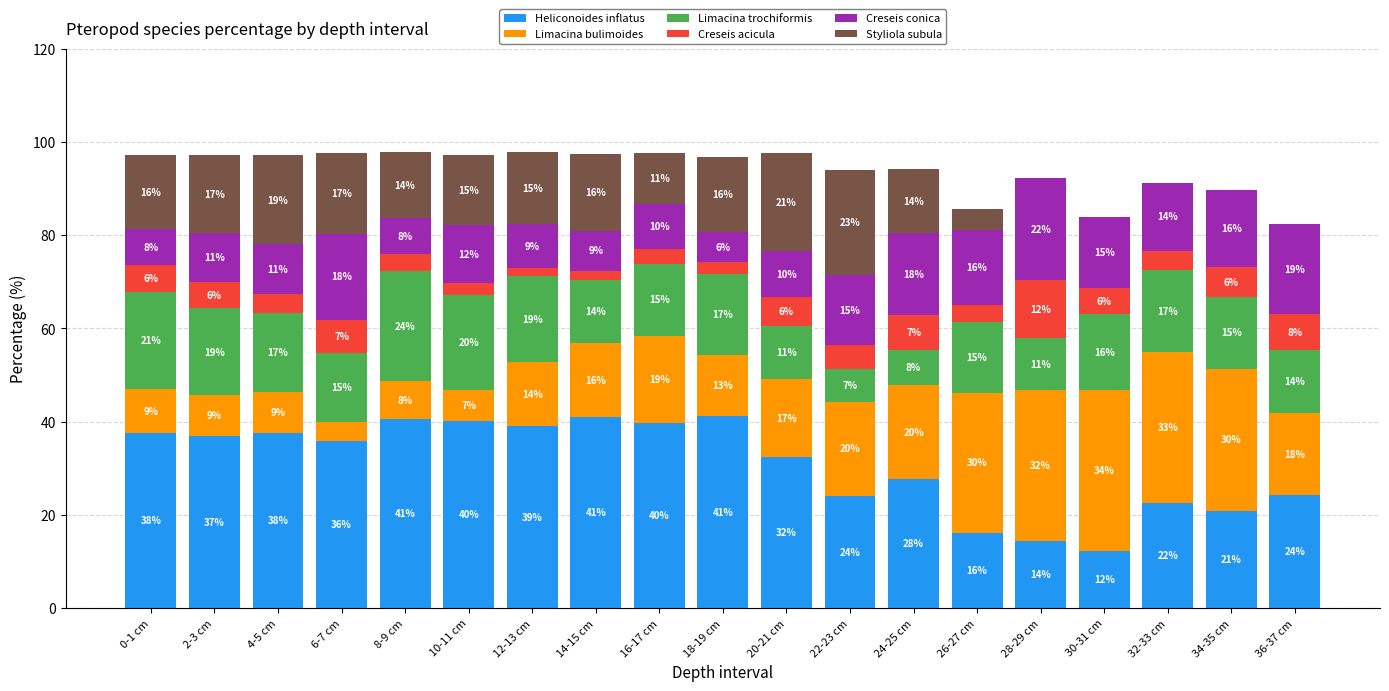

Are the bars grouped side by side (vs. stacked)?

No